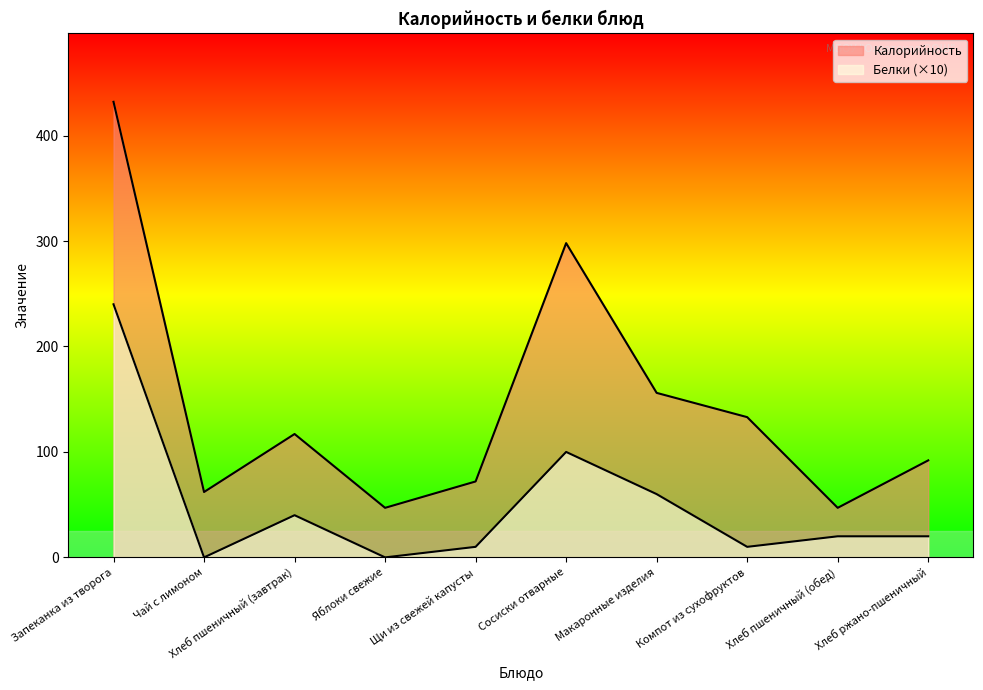

At which category is the sum across all series the highest?

Запеканка из творога